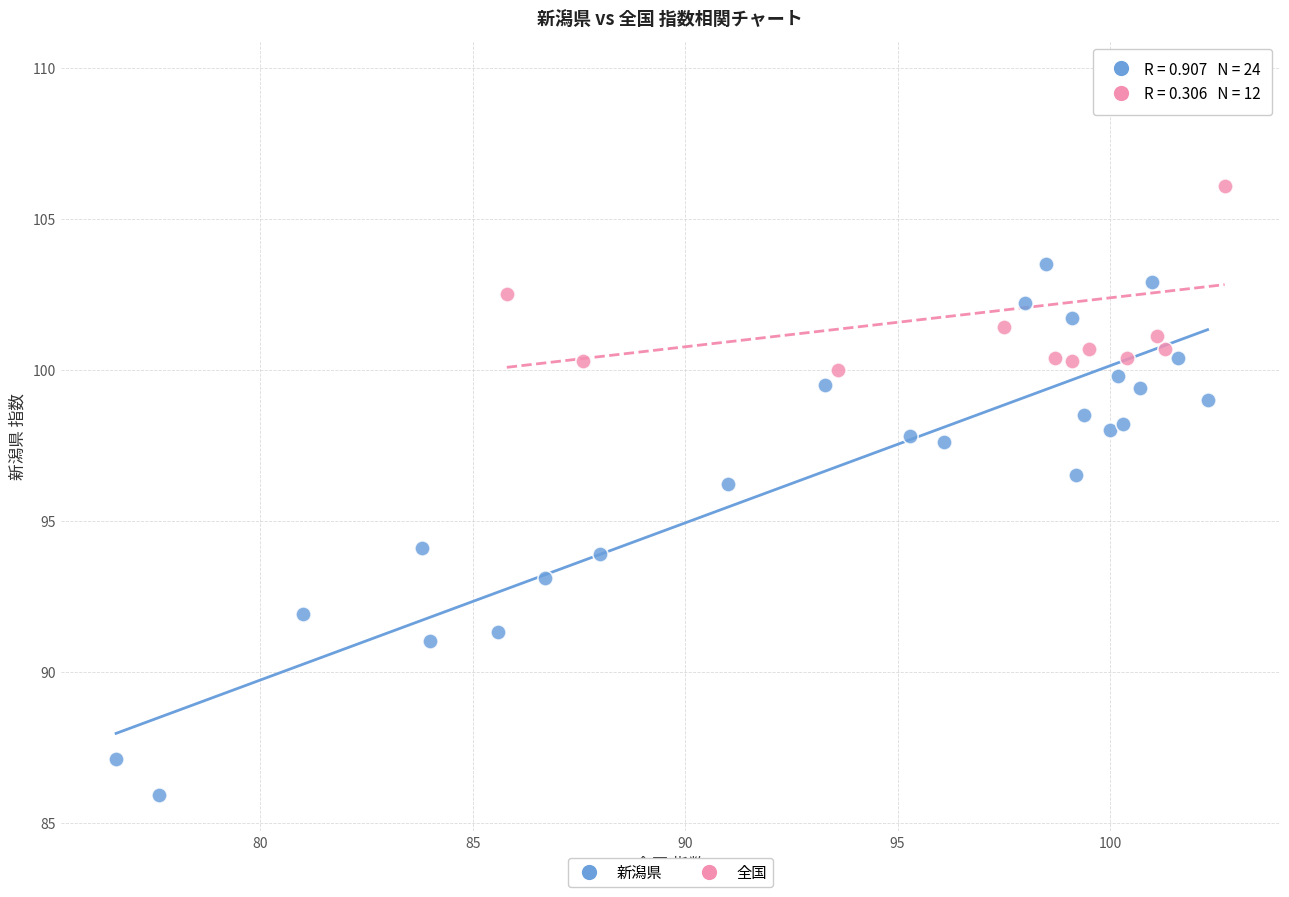

Which series has the widest spread of Y values?

新潟県